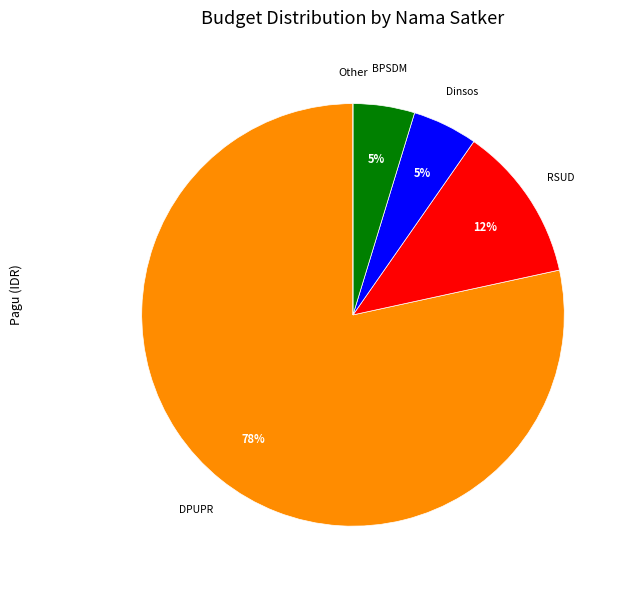

Between RSUD and Dinsos, which is larger?

RSUD